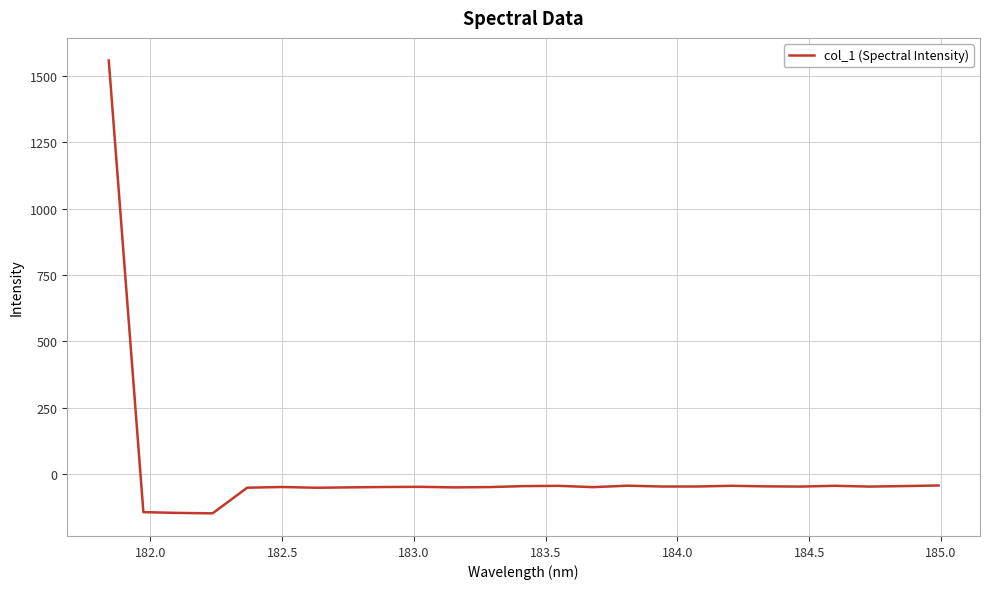

What is the smallest value displayed?

-147.2